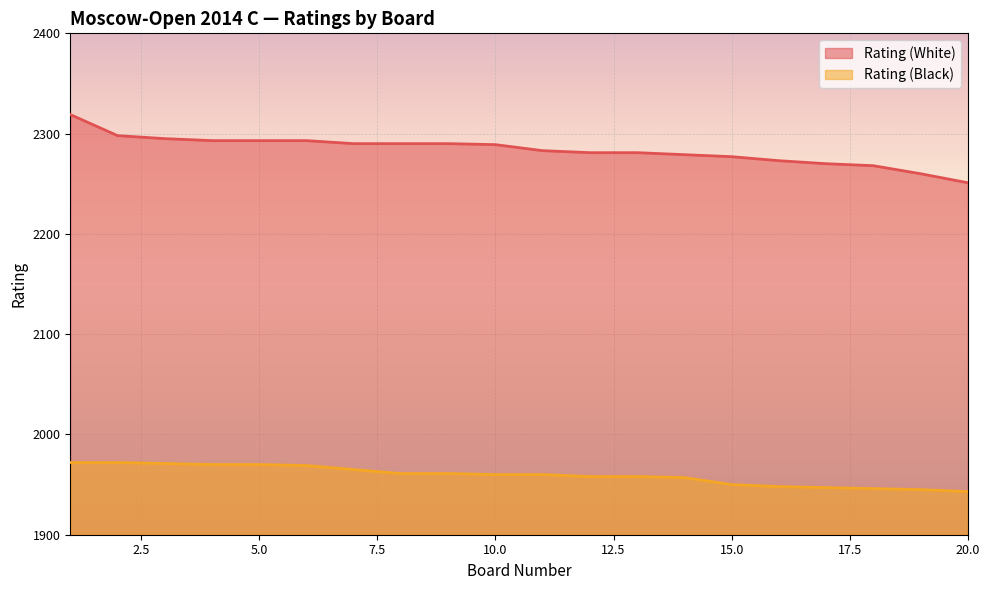

List the series in order of their peak value, lowest first.

Rating (Black), Rating (White)